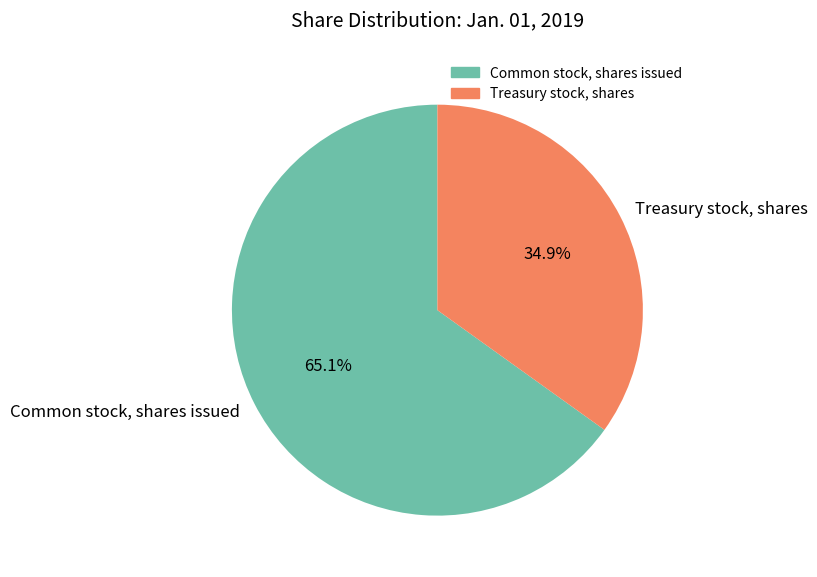

Which category accounts for the majority?

Common stock, shares issued